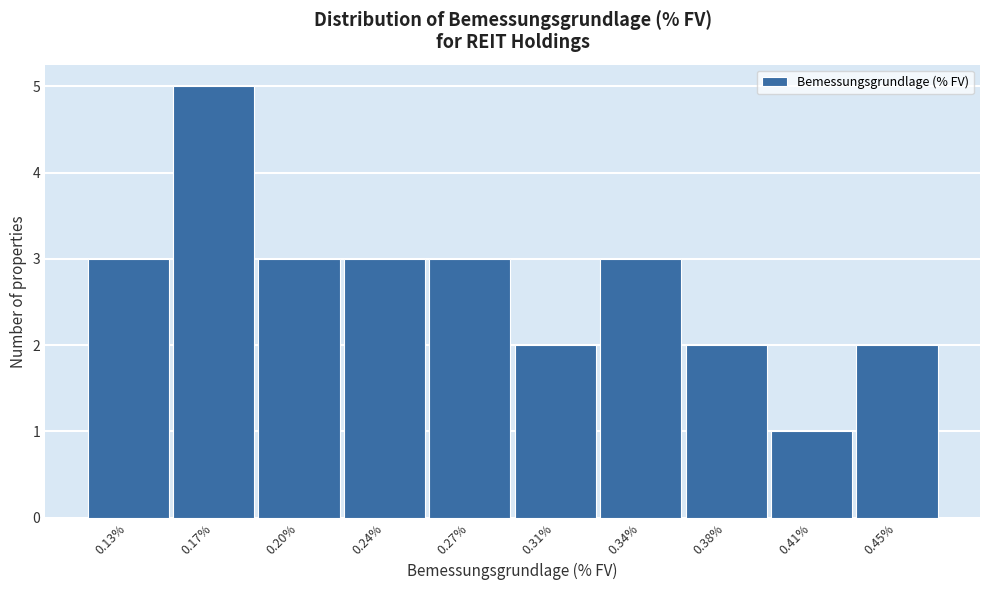

Reading left to right, what are all the values shown in this chart?

0.13%=3	0.17%=5	0.20%=3	0.24%=3	0.27%=3	0.31%=2	0.34%=3	0.38%=2	0.41%=1	0.45%=2